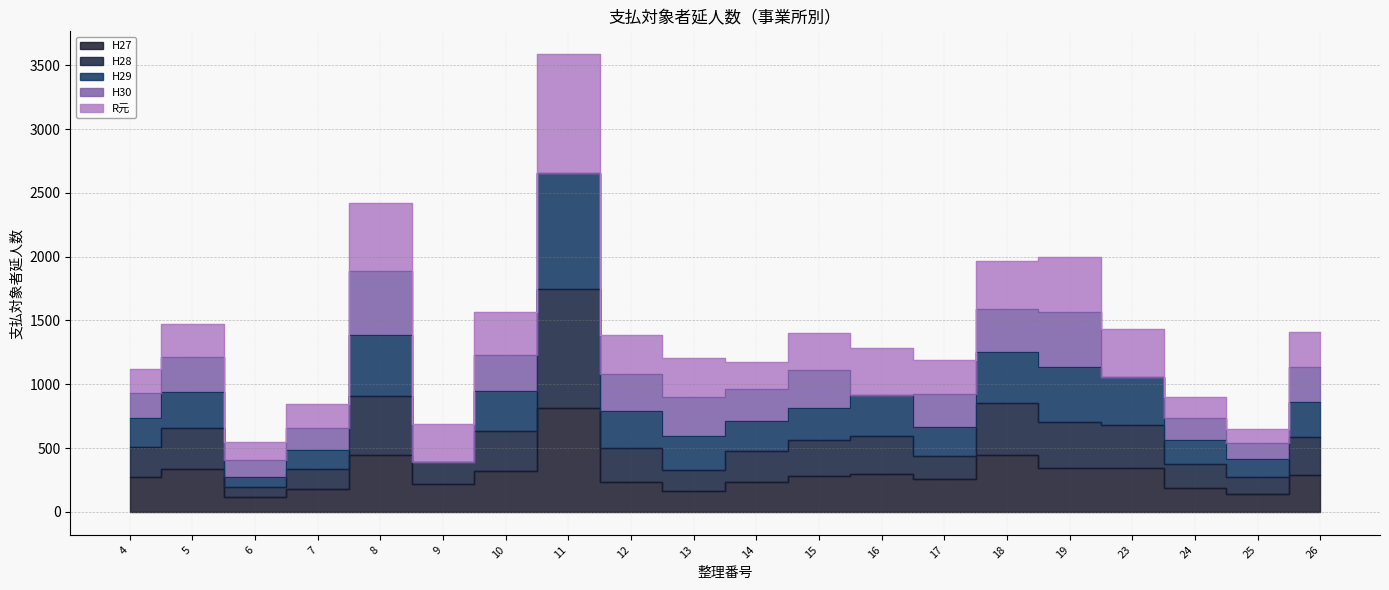

Does the chart display data point markers on the line(s)?

No